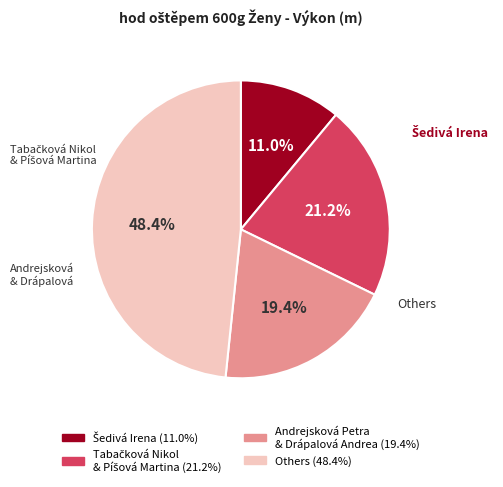

Does any single category account for the majority?

No